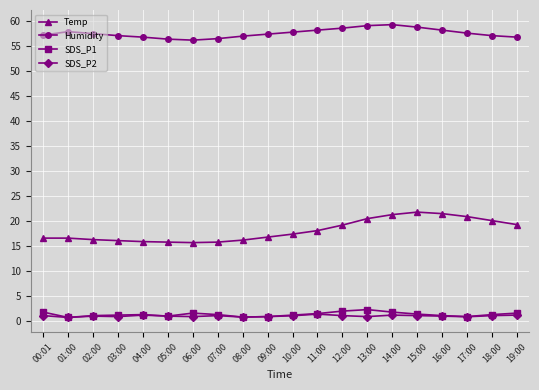

True or false: Temp has more than 0 points higher than both neighbors.

True